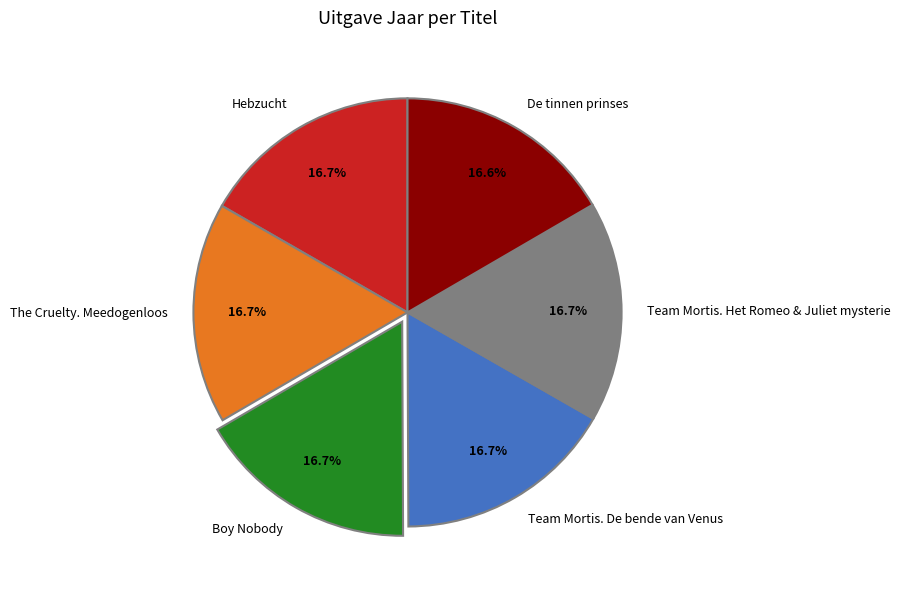

How many segments does this pie chart have?

6